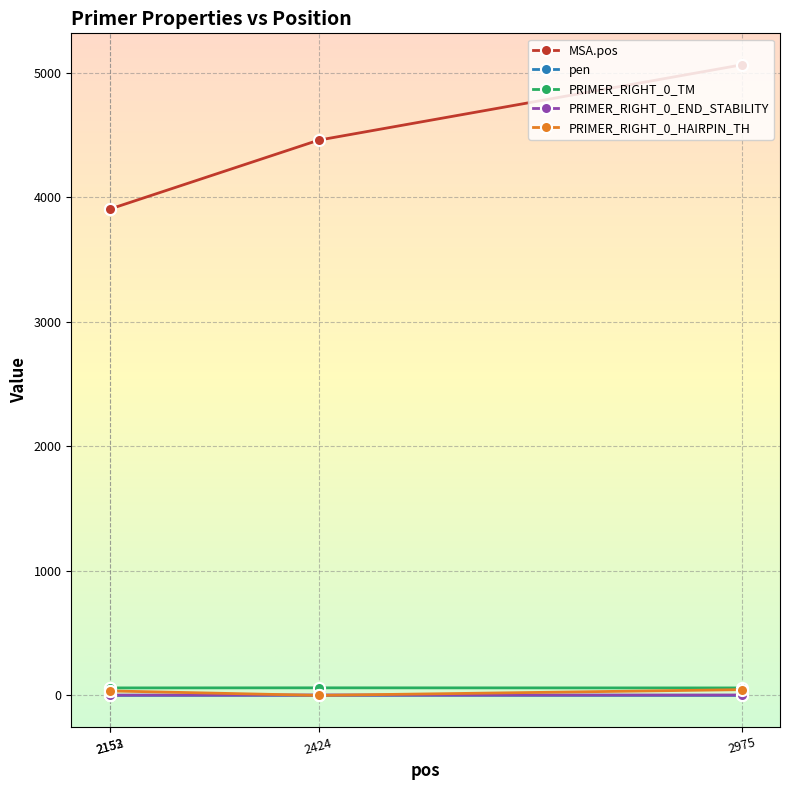

True or false: PRIMER_RIGHT_0_END_STABILITY and pen intersect in this chart.

False